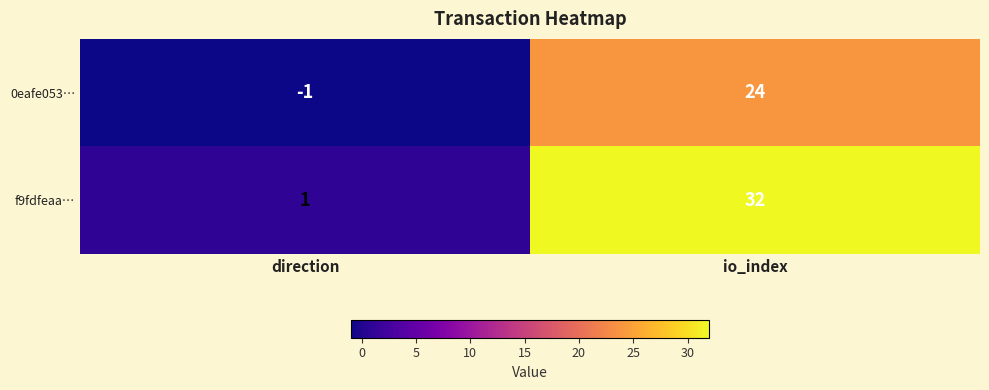

Reading left to right, transcribe all the data shown in this chart.

0eafe053…: -1	24
f9fdfeaa…: 1	32